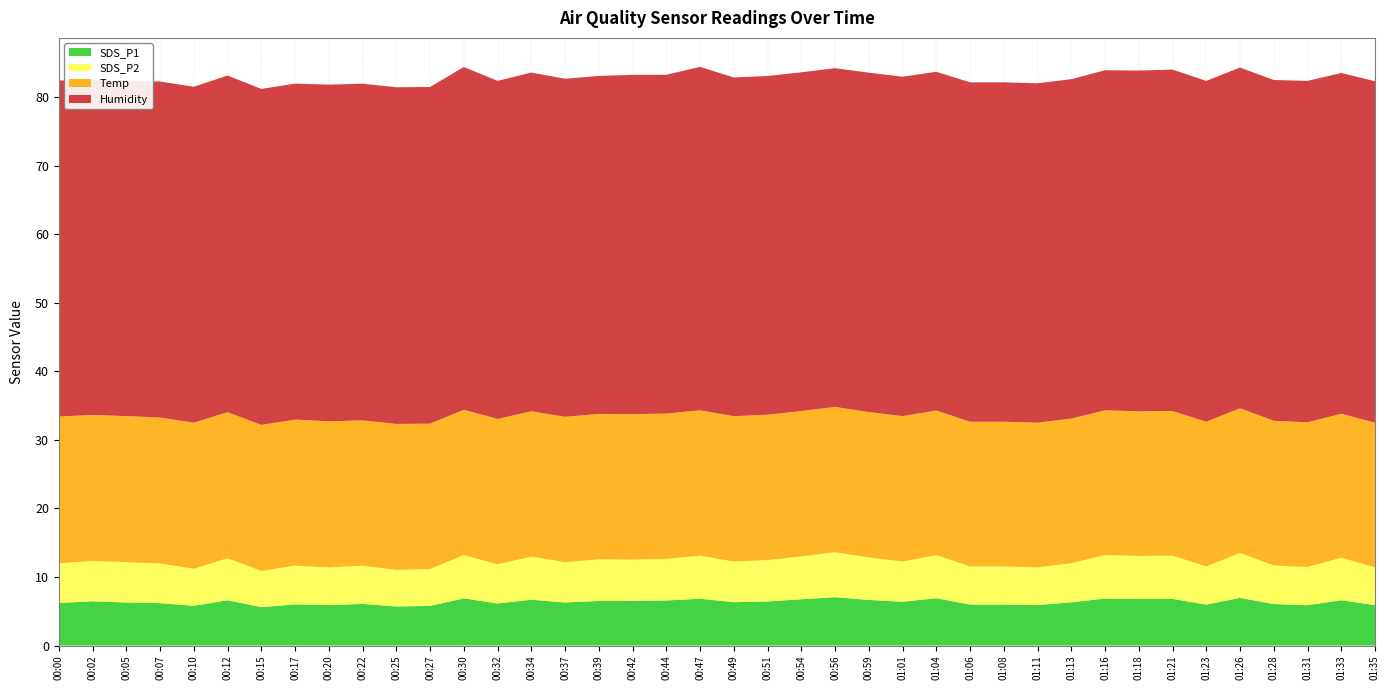

Reading left to right, transcribe all the data shown in this chart.

SDS_P1: 00:00=6.2	00:02=6.5	00:05=6.3	00:07=6.2	00:10=5.8	00:12=6.6	00:15=5.6	00:17=6.0	00:20=5.9	00:22=6.1	00:25=5.7	00:27=5.8	00:30=6.9	00:32=6.1	00:34=6.7	00:37=6.3	00:39=6.5	00:42=6.5	00:44=6.6	00:47=6.8	00:49=6.3	00:51=6.4	00:54=6.8	00:56=7.0	00:59=6.7	01:01=6.4	01:04=6.9	01:06=6.0	01:08=6.0	01:11=5.9	01:13=6.3	01:16=6.8	01:18=6.8	01:21=6.8	01:23=6.0	01:26=7.0	01:28=6.0	01:31=5.9	01:33=6.6	01:35=5.9
SDS_P2: 00:00=5.8	00:02=5.9	00:05=5.9	00:07=5.8	00:10=5.4	00:12=6.1	00:15=5.3	00:17=5.7	00:20=5.5	00:22=5.6	00:25=5.3	00:27=5.4	00:30=6.3	00:32=5.7	00:34=6.3	00:37=5.9	00:39=6.1	00:42=6.0	00:44=6.1	00:47=6.3	00:49=5.9	00:51=6.0	00:54=6.2	00:56=6.5	00:59=6.2	01:01=5.9	01:04=6.3	01:06=5.6	01:08=5.6	01:11=5.5	01:13=5.7	01:16=6.3	01:18=6.3	01:21=6.3	01:23=5.6	01:26=6.5	01:28=5.6	01:31=5.6	01:33=6.2	01:35=5.5
Temp: 00:00=21.4	00:02=21.3	00:05=21.3	00:07=21.3	00:10=21.3	00:12=21.3	00:15=21.3	00:17=21.3	00:20=21.3	00:22=21.2	00:25=21.3	00:27=21.2	00:30=21.2	00:32=21.2	00:34=21.2	00:37=21.2	00:39=21.2	00:42=21.2	00:44=21.2	00:47=21.2	00:49=21.2	00:51=21.2	00:54=21.2	00:56=21.2	00:59=21.2	01:01=21.2	01:04=21.1	01:06=21.1	01:08=21.1	01:11=21.1	01:13=21.1	01:16=21.1	01:18=21.1	01:21=21.1	01:23=21.1	01:26=21.1	01:28=21.1	01:31=21.1	01:33=21.0	01:35=21.1
Humidity: 00:00=49.0	00:02=48.9	00:05=48.9	00:07=49.0	00:10=49.0	00:12=49.1	00:15=49.0	00:17=49.0	00:20=49.1	00:22=49.1	00:25=49.1	00:27=49.1	00:30=50.0	00:32=49.3	00:34=49.4	00:37=49.3	00:39=49.3	00:42=49.5	00:44=49.4	00:47=50.1	00:49=49.4	00:51=49.4	00:54=49.4	00:56=49.4	00:59=49.5	01:01=49.5	01:04=49.4	01:06=49.5	01:08=49.5	01:11=49.5	01:13=49.5	01:16=49.6	01:18=49.7	01:21=49.8	01:23=49.7	01:26=49.7	01:28=49.7	01:31=49.8	01:33=49.7	01:35=49.8